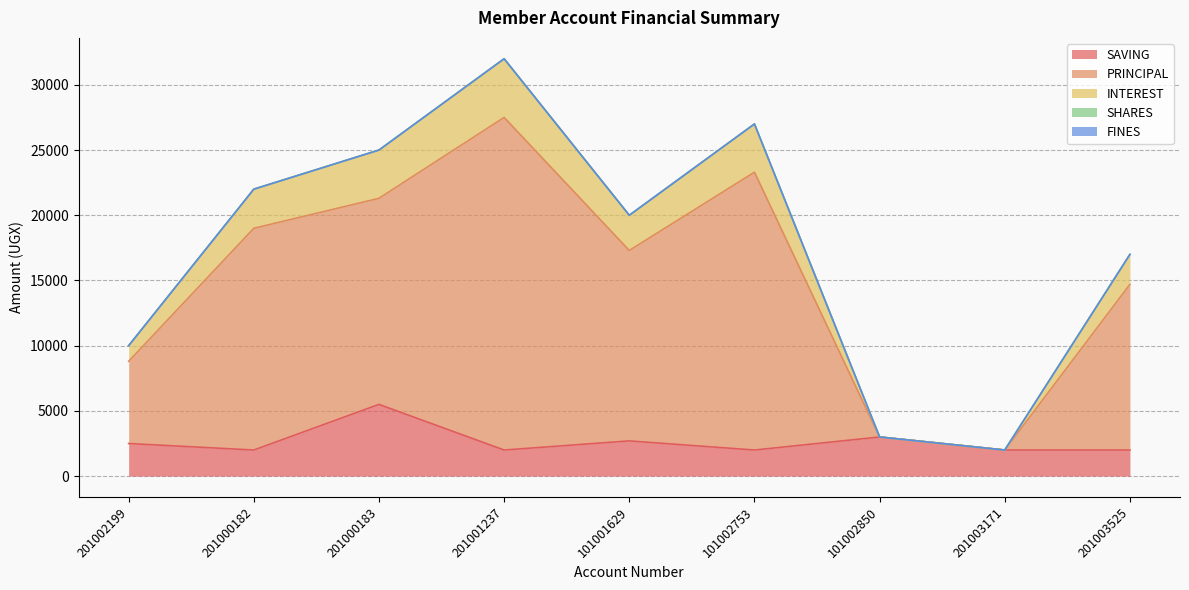

Reading right to left, extract all data points from this chart.

SAVING: 201003525=2000	201003171=2000	101002850=3000	101002753=2000	101001629=2700	201001237=2000	201000183=5500	201000182=2000	201002199=2500
PRINCIPAL: 201003525=14700	201003171=2000	101002850=3000	101002753=23300	101001629=17300	201001237=27500	201000183=21300	201000182=19000	201002199=8800
INTEREST: 201003525=17000	201003171=2000	101002850=3000	101002753=27000	101001629=20000	201001237=32000	201000183=25000	201000182=22000	201002199=10000